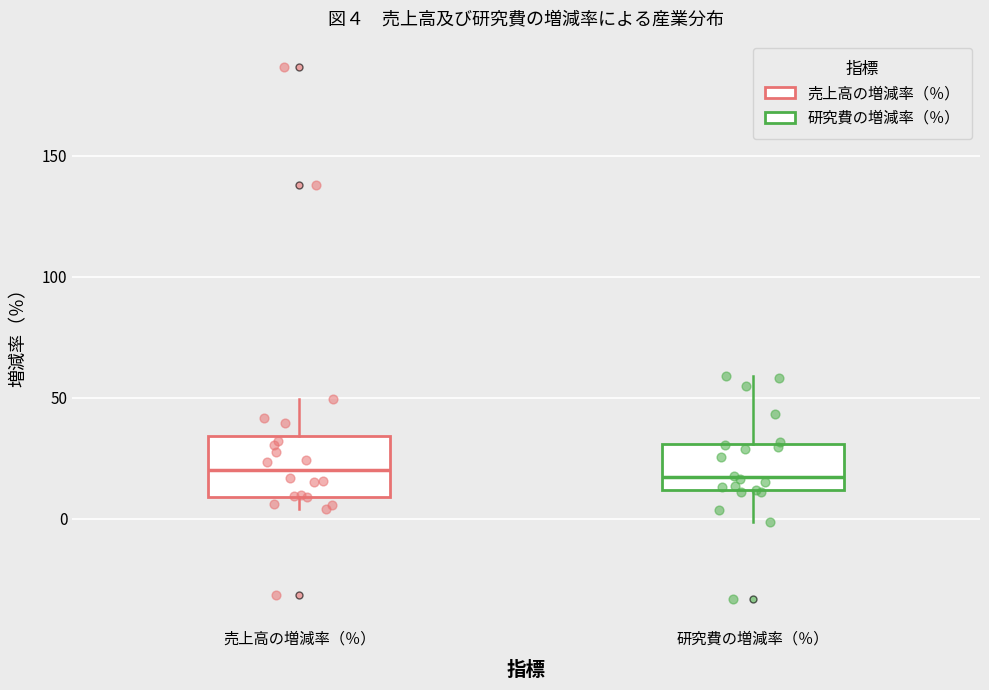

Which box is the tallest, from its lower edge to its upper edge?

売上高の増減率（％）